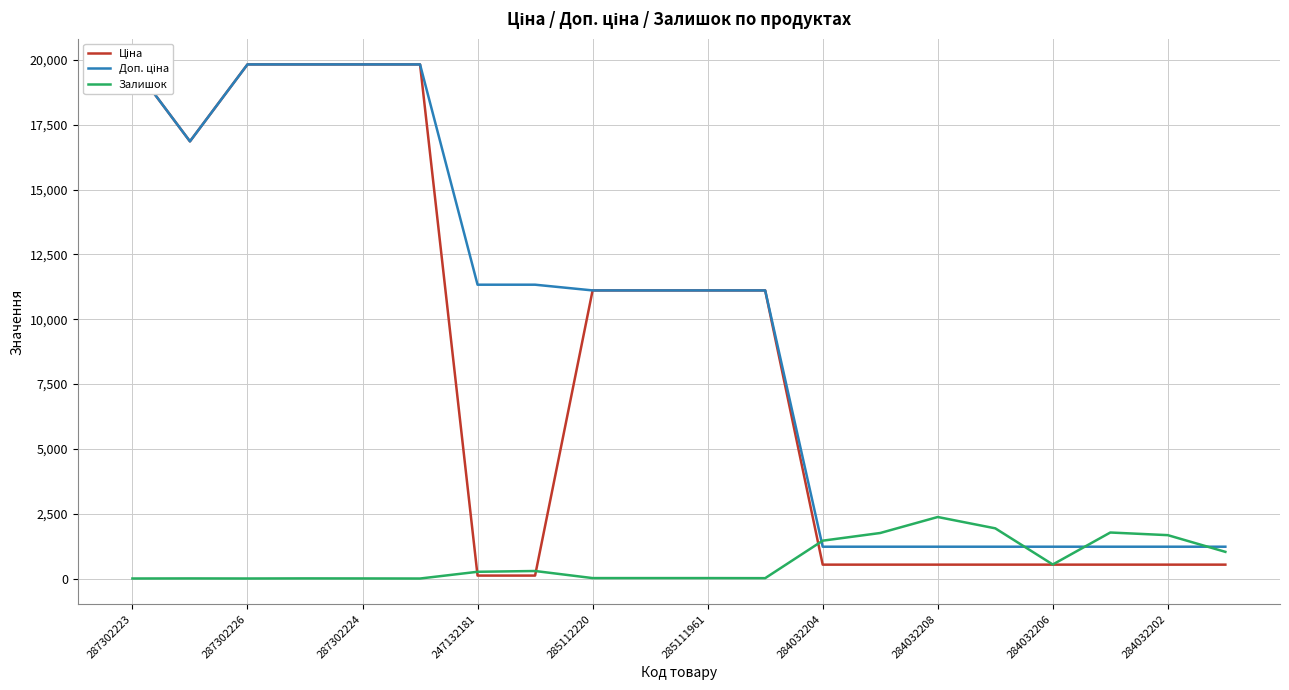

Is it true that Залишок equals 2569 at 284032204?

False